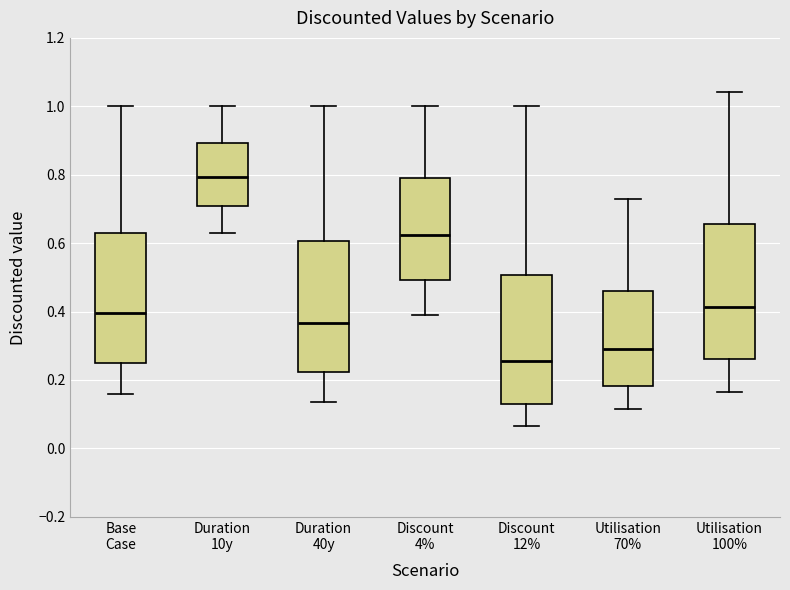

Reading left to right, transcribe this box plot: for each box, give where its median line is, the range the box spans, and where its two whiskers end, as read against the y-axis. The values are not printed on the chart, so give them approximately, as read against the axis.

Base Case: median 0.40, box 0.26 to 0.64, whiskers 0.16 to 1.00
Duration 10y: median 0.80, box 0.70 to 0.90, whiskers 0.64 to 1.00
Duration 40y: median 0.36, box 0.22 to 0.60, whiskers 0.14 to 1.00
Discount 4%: median 0.62, box 0.50 to 0.80, whiskers 0.40 to 1.00
Discount 12%: median 0.26, box 0.14 to 0.50, whiskers 0.06 to 1.00
Utilisation 70%: median 0.28, box 0.18 to 0.46, whiskers 0.12 to 0.74
Utilisation 100%: median 0.42, box 0.26 to 0.66, whiskers 0.16 to 1.04